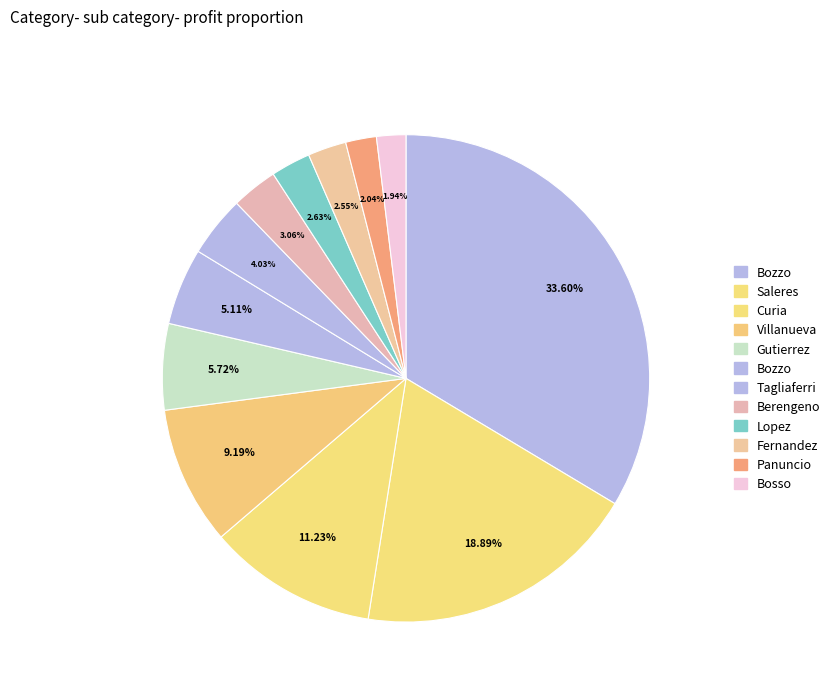

How many slices are in this pie chart?

12